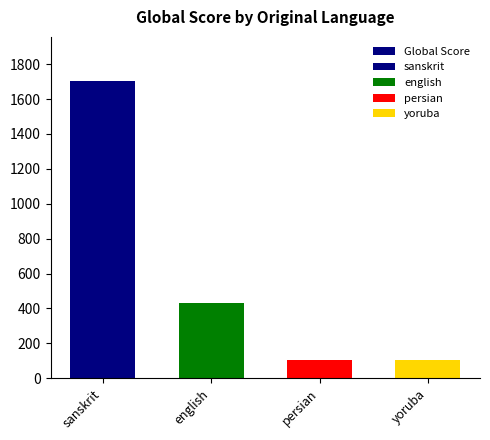

What is the value of the 2nd bar from the left?

429